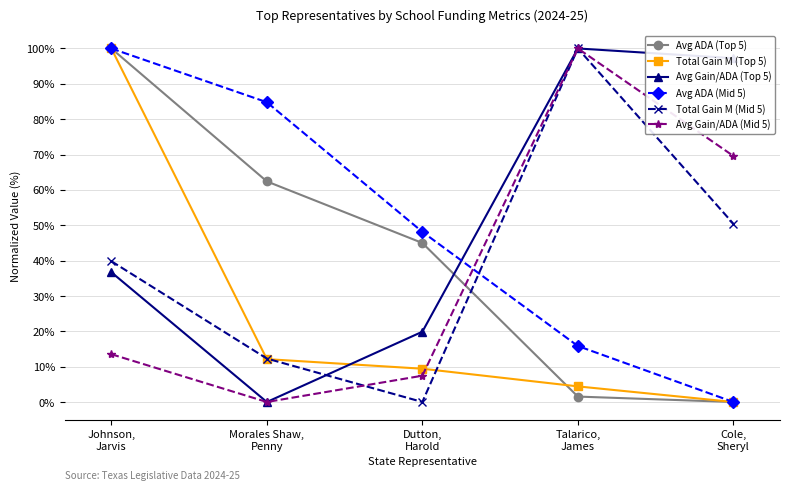

True or false: Total Gain M (Mid 5) and Avg ADA (Mid 5) cross at least once.

True